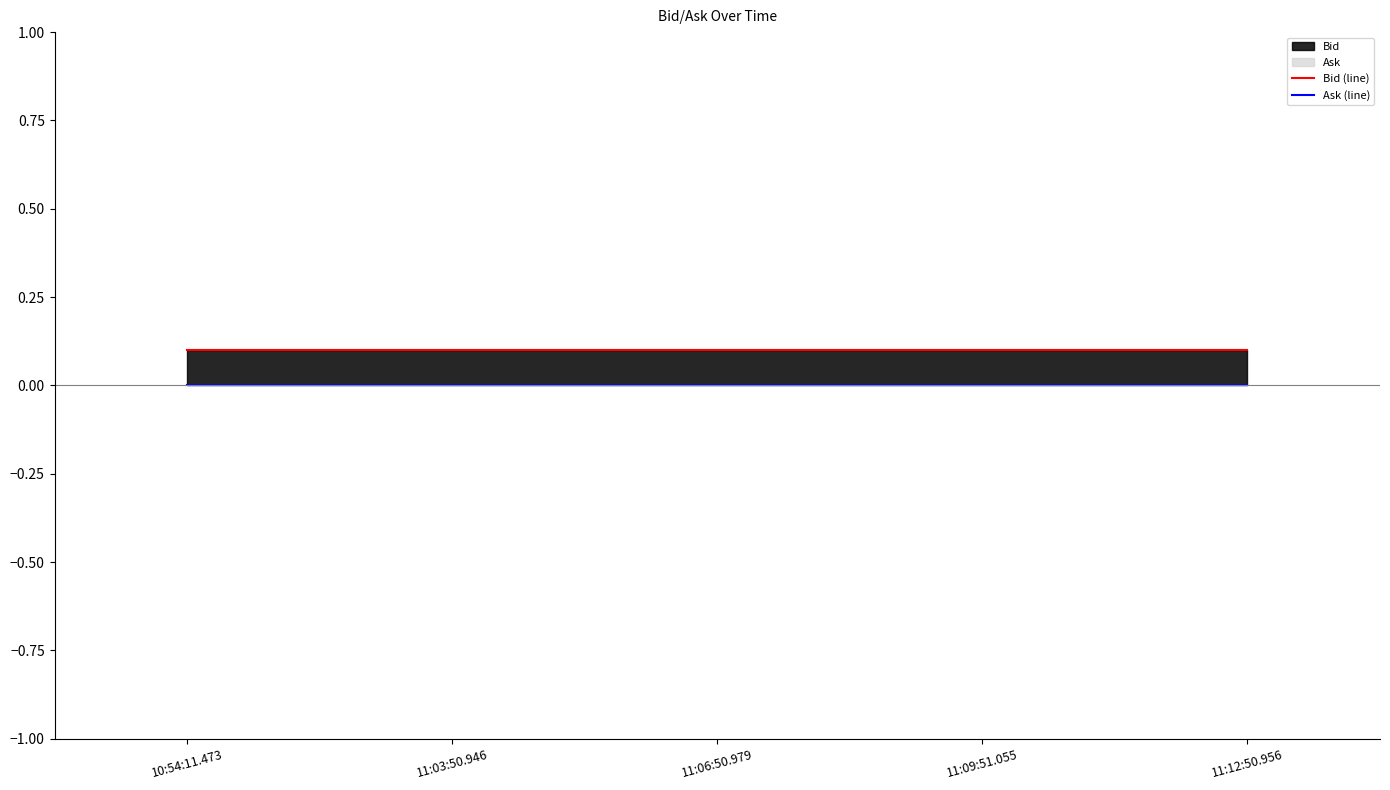

Rank the series by their maximum value, from lowest to highest.

Ask (line), Bid (line)